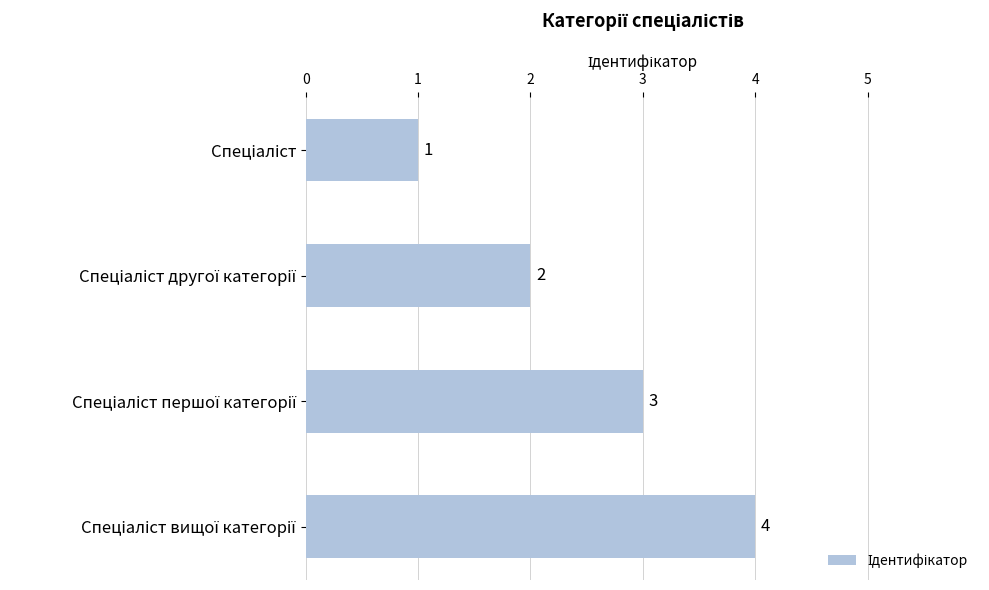

What is the difference between the maximum and minimum values?

3